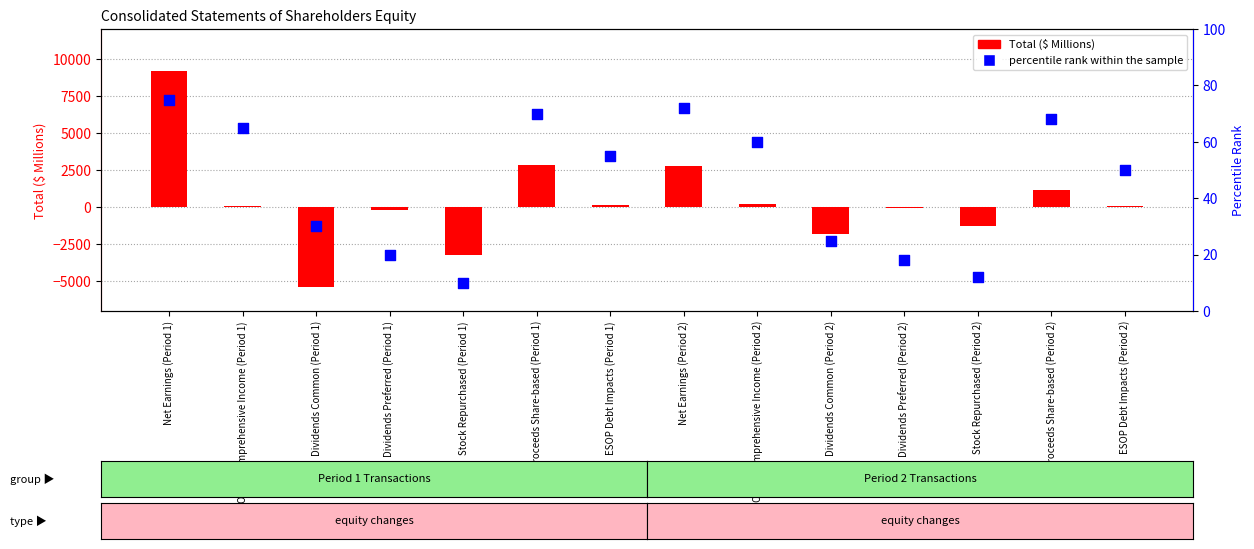

Is the value of Total at Dividends Common (Period 2) greater than the value of percentile rank within the sample at Dividends Common (Period 1)?

No